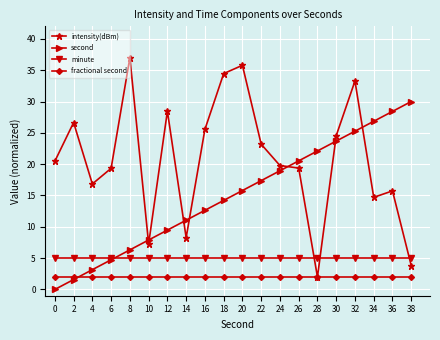

At how many categories does at least one series exceed 4?

20